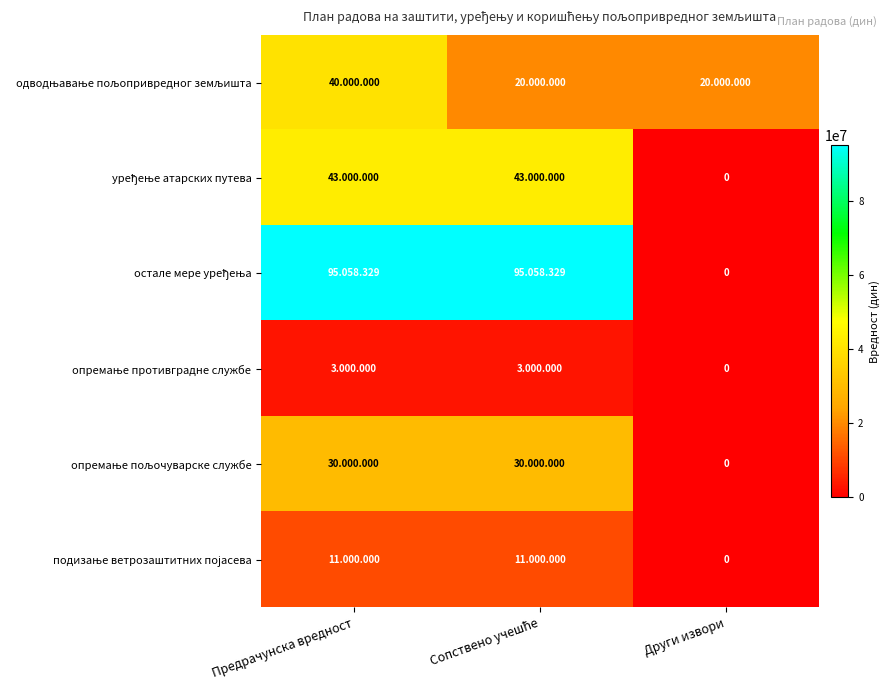

At how many categories does at least one series exceed 74096841?

2